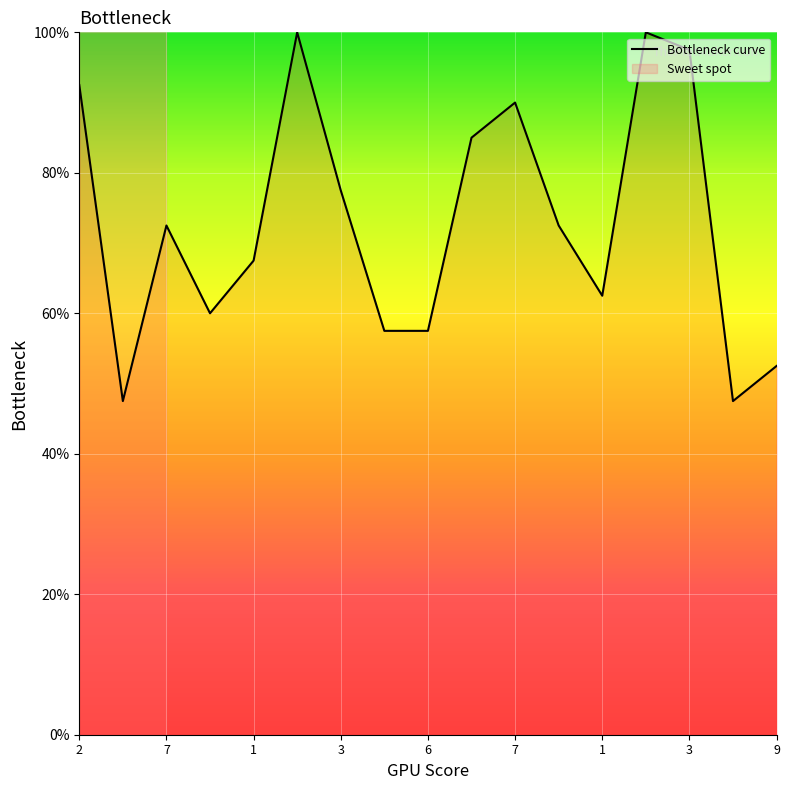

What is the minimum value shown in the chart?

47.5